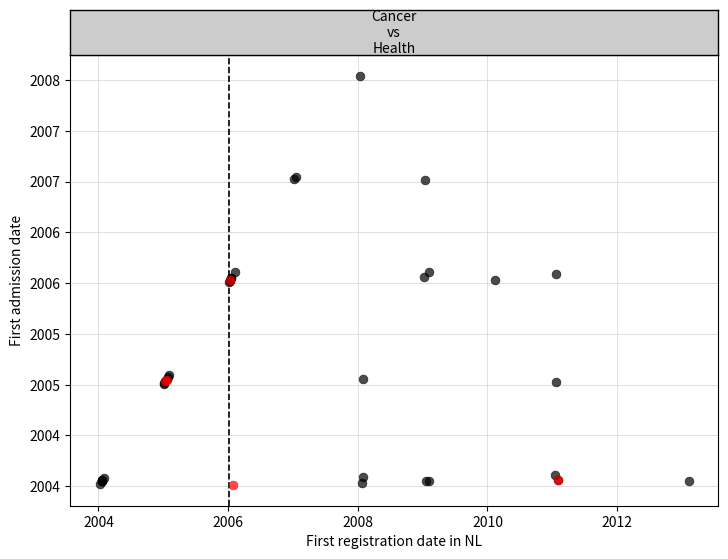

What are all the series names shown in the legend?

307, 307 CC